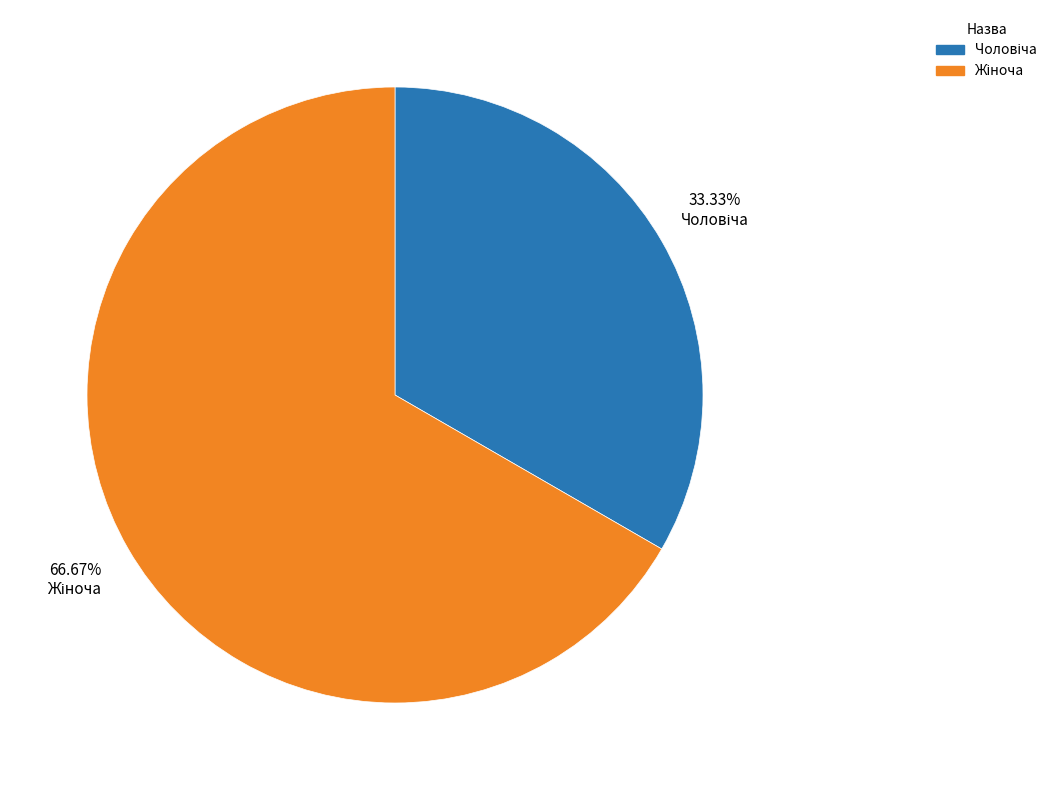

Is there a majority slice in this chart?

Yes